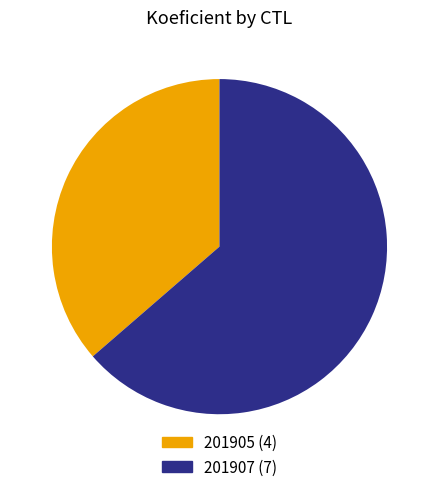

To the nearest percent, what portion does 201907 represent?

64%